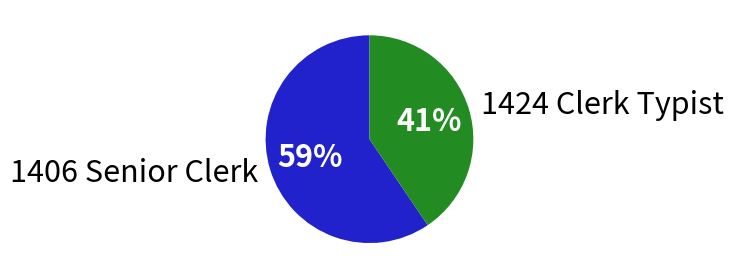

Which slice is the largest?

1406 Senior Clerk